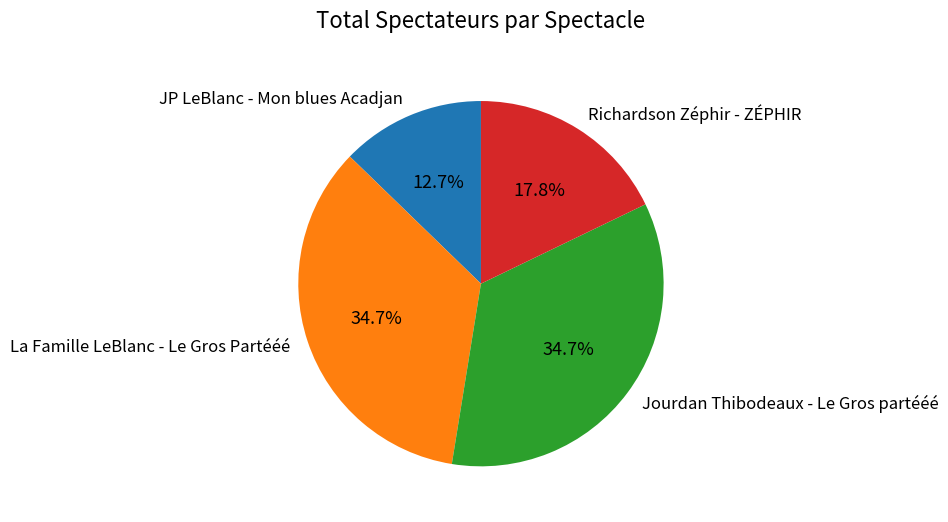

Approximately how many times larger is the value at Jourdan Thibodeaux - Le Gros partééé compared to JP LeBlanc - Mon blues Acadjan?

2.7